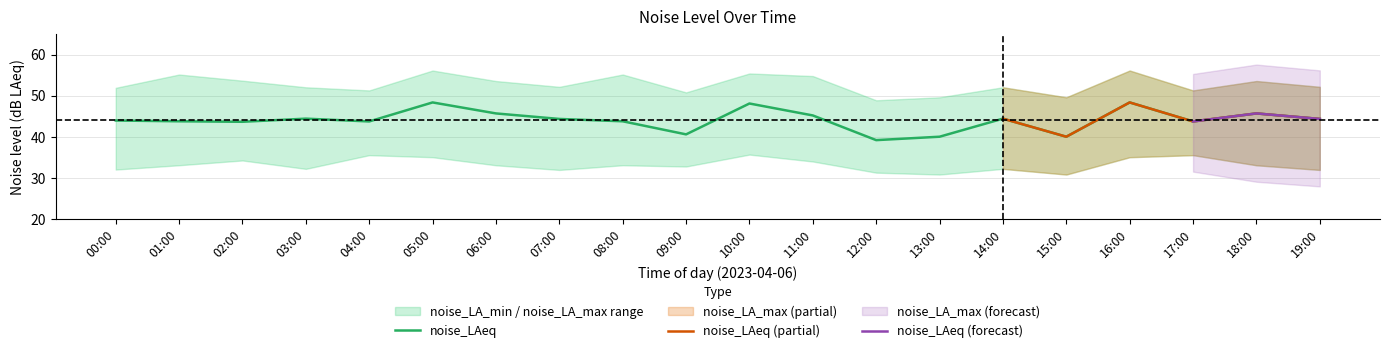

What is the average value of the noise_LA_max series?

52.8